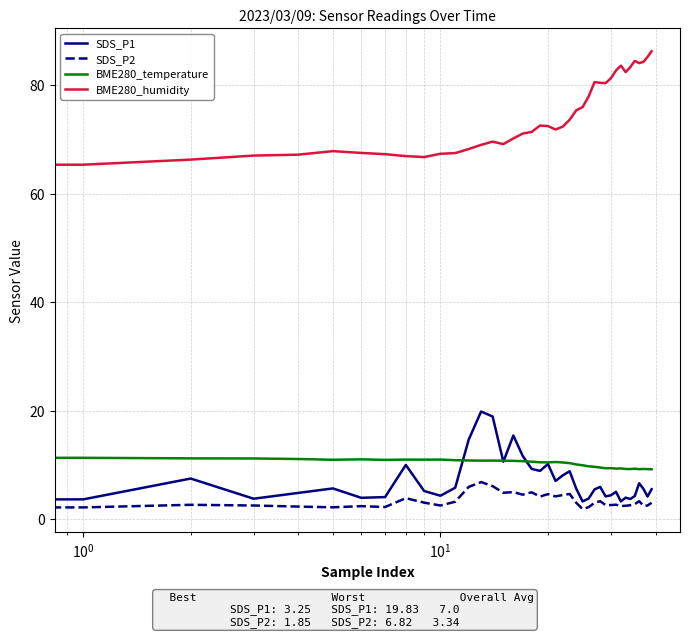

What is the minimum value shown in the chart?

1.9